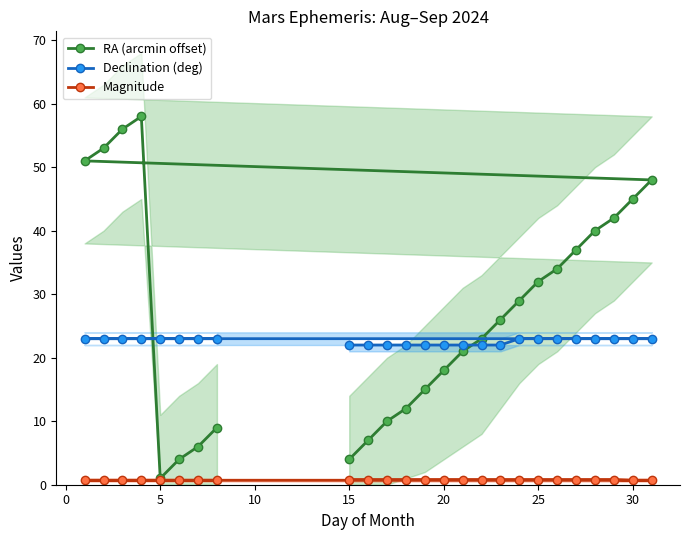

What is the lowest value of the Declination (deg) series?

22.0